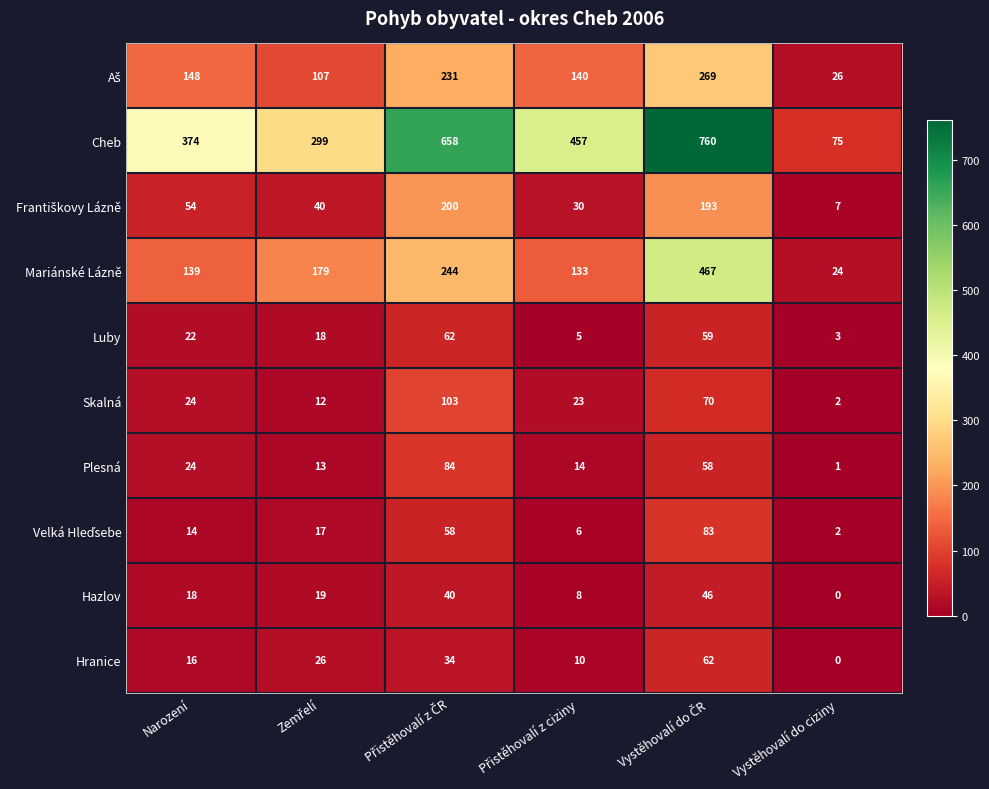

What is the average value of the Luby series?

28